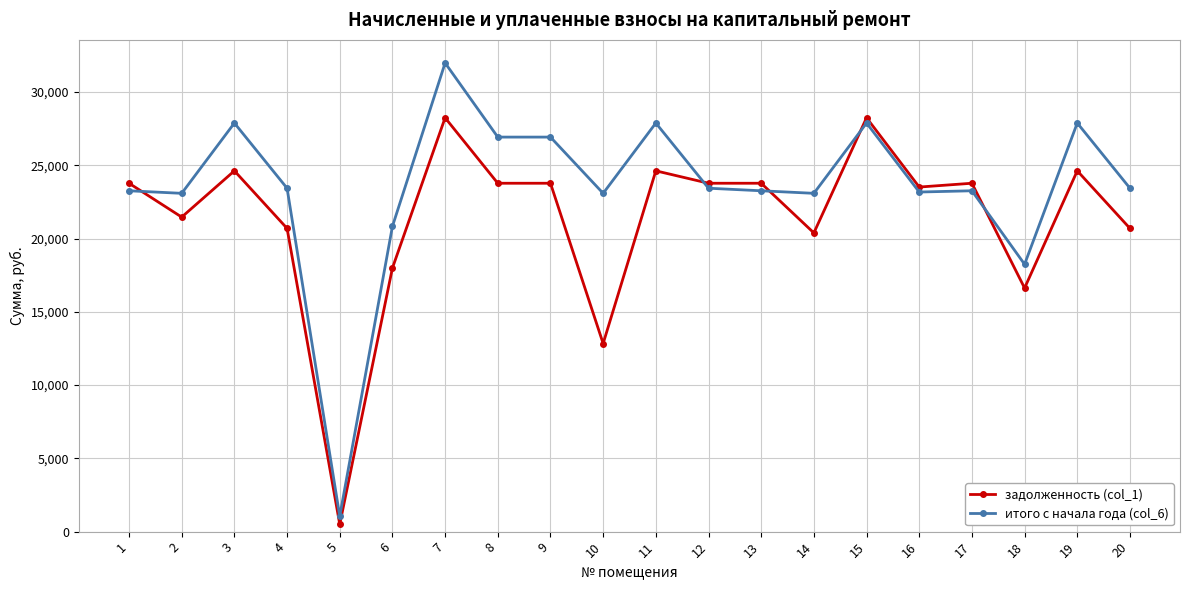

Which series ends up on top after the final intersection of задолженность (col_1) and итого с начала года (col_6)?

итого с начала года (col_6)